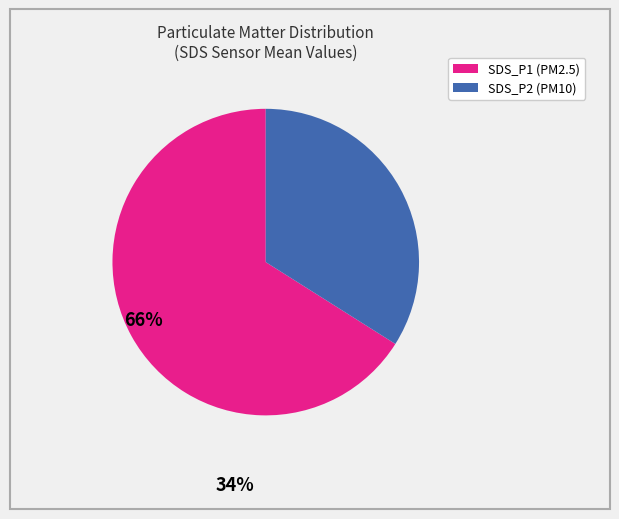

Combined, do SDS_P1 and SDS_P2 account for over 50%?

Yes